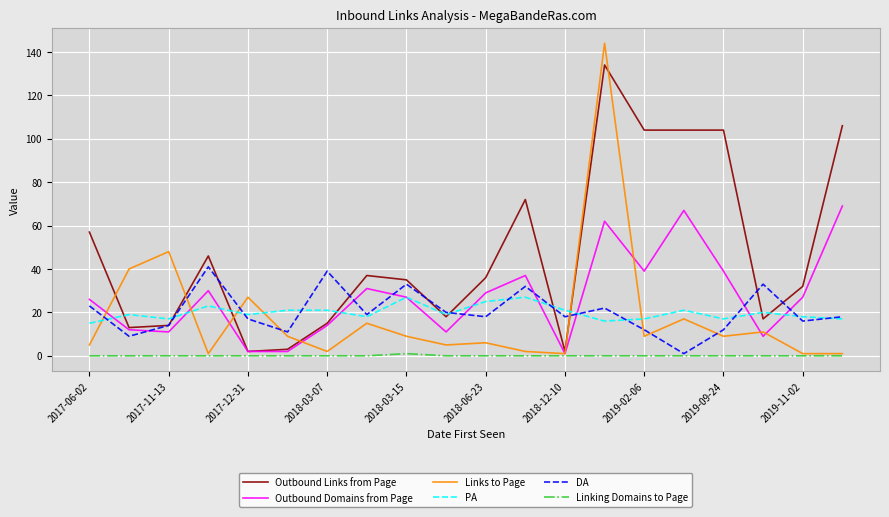

How many lines are shown in the chart?

6